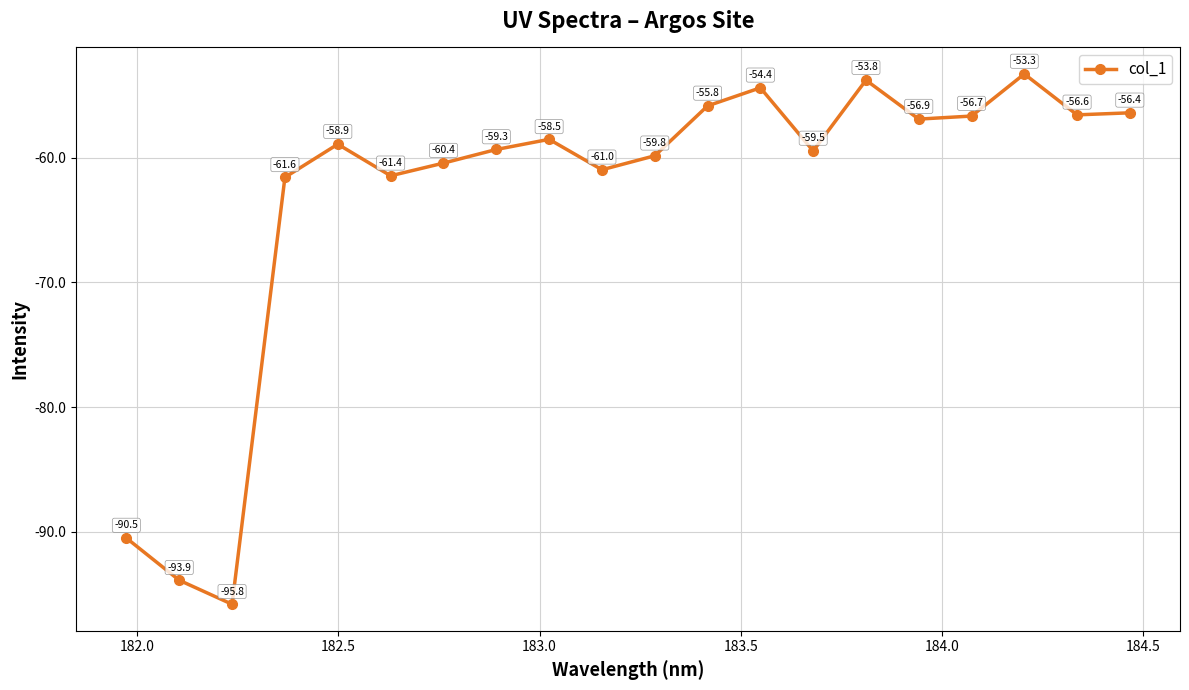

What is the maximum value shown in the chart?

-53.3